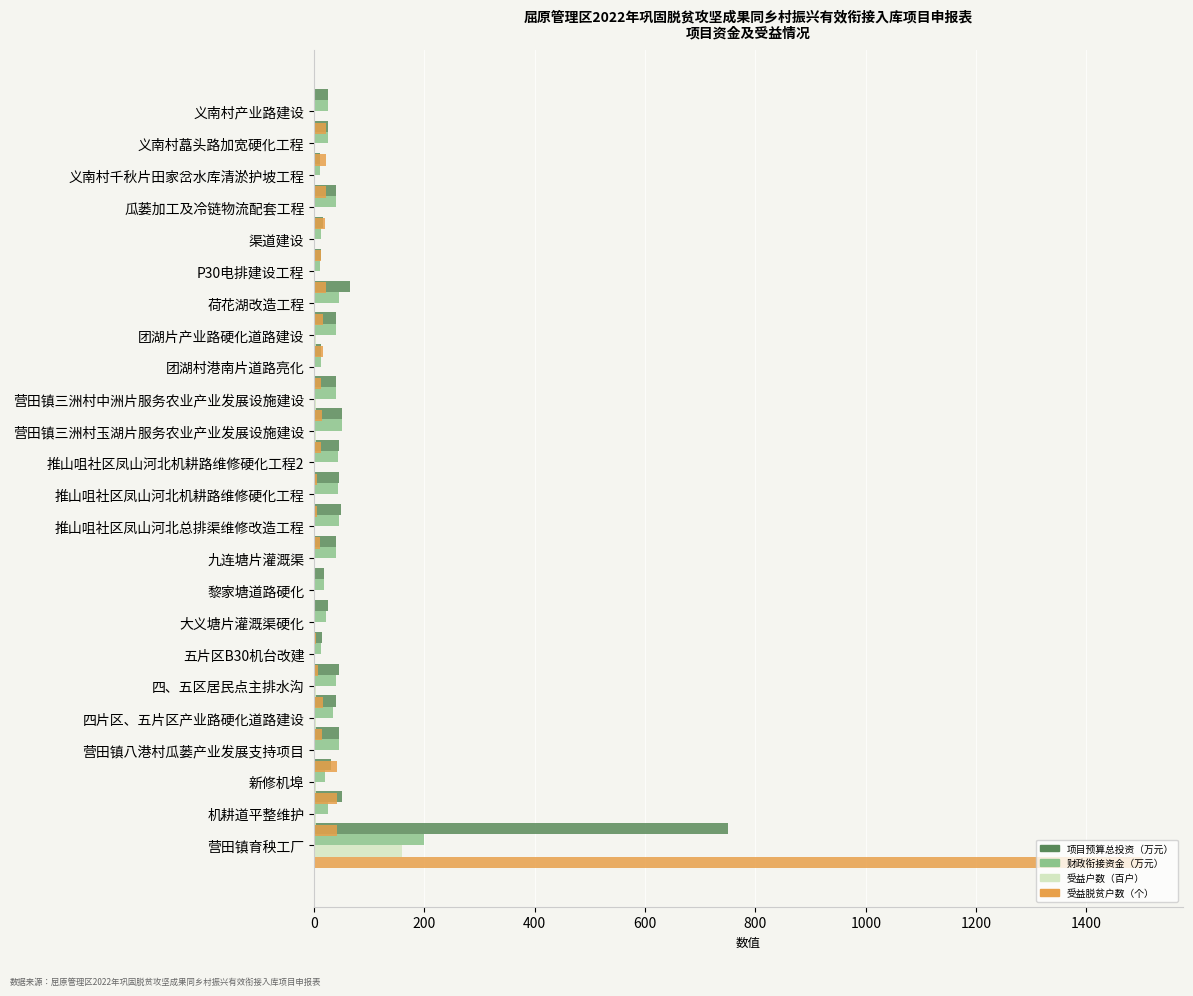

What is the average value of the 受益户数（百户） series?

8.4